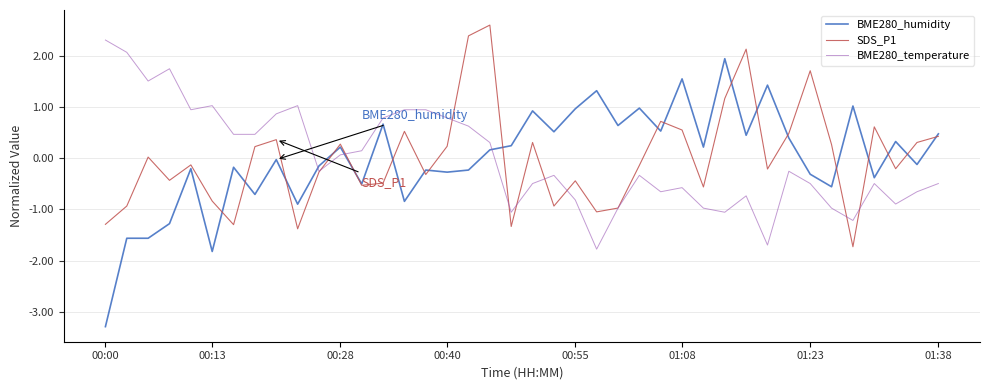

What is the minimum value shown in the chart?

-3.3